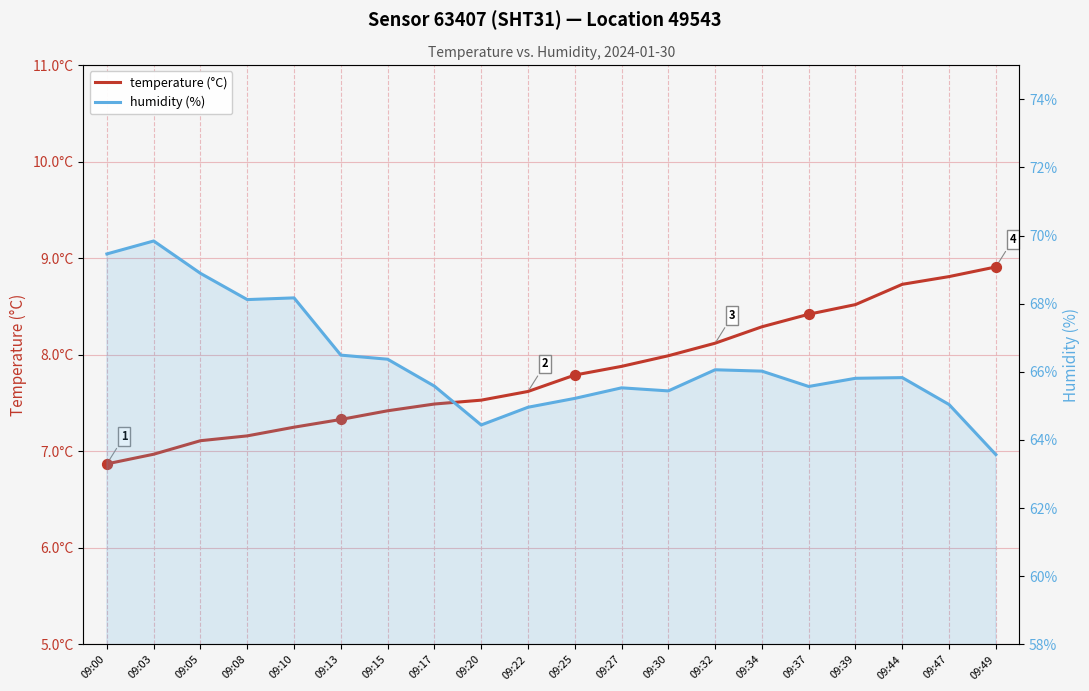

What are all the series names shown in the legend?

temperature (°C), humidity (%)